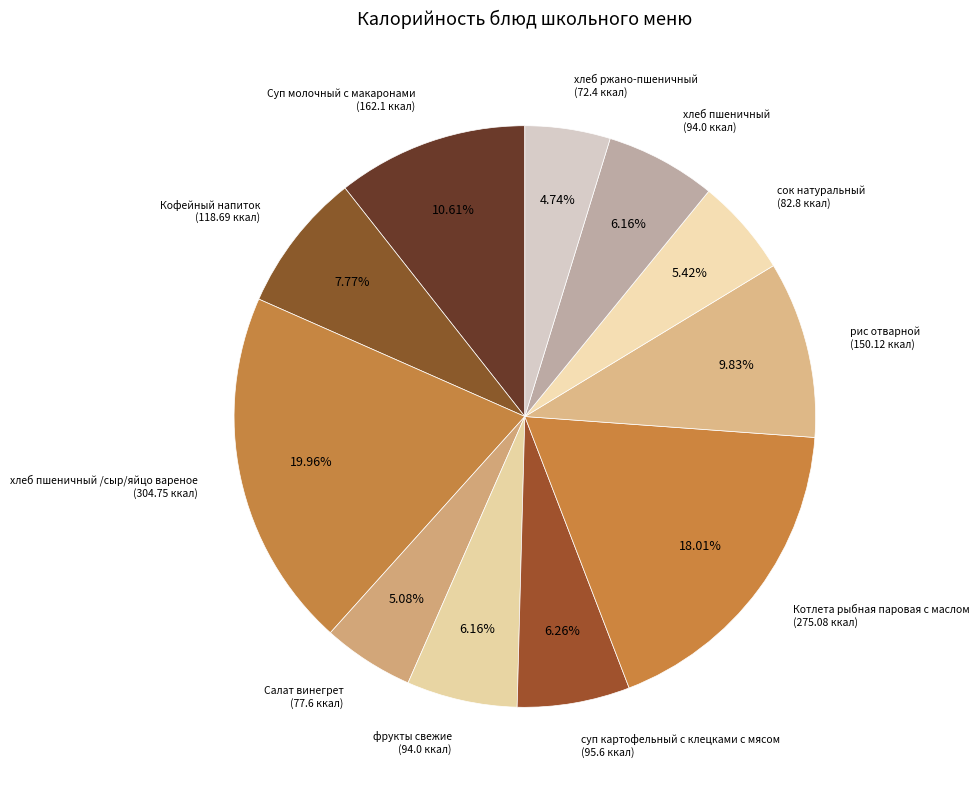

Is there a majority slice in this chart?

No